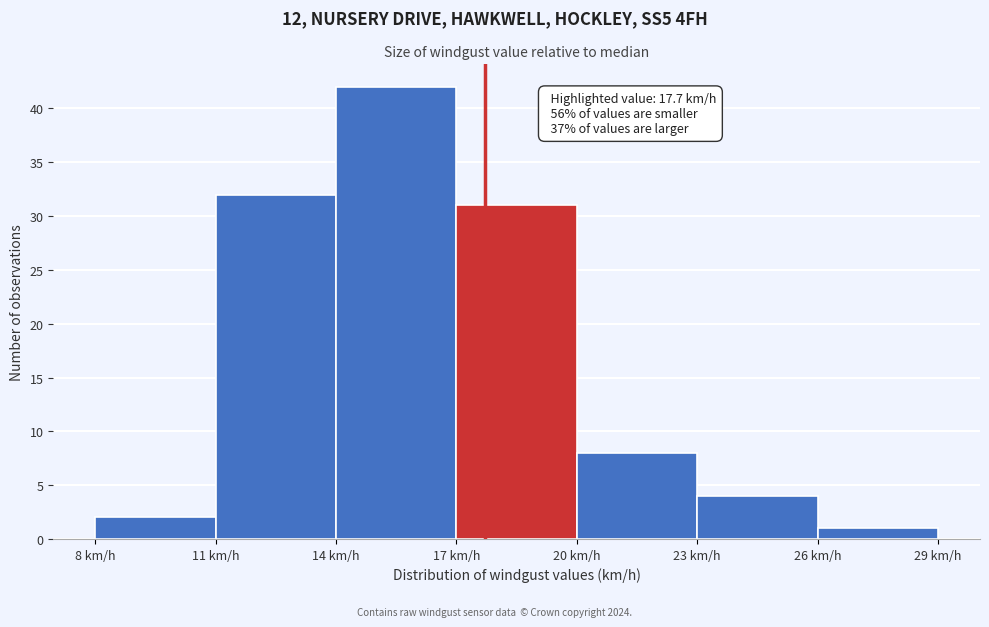

Which range on the x-axis has the tallest bar?

14 to 17